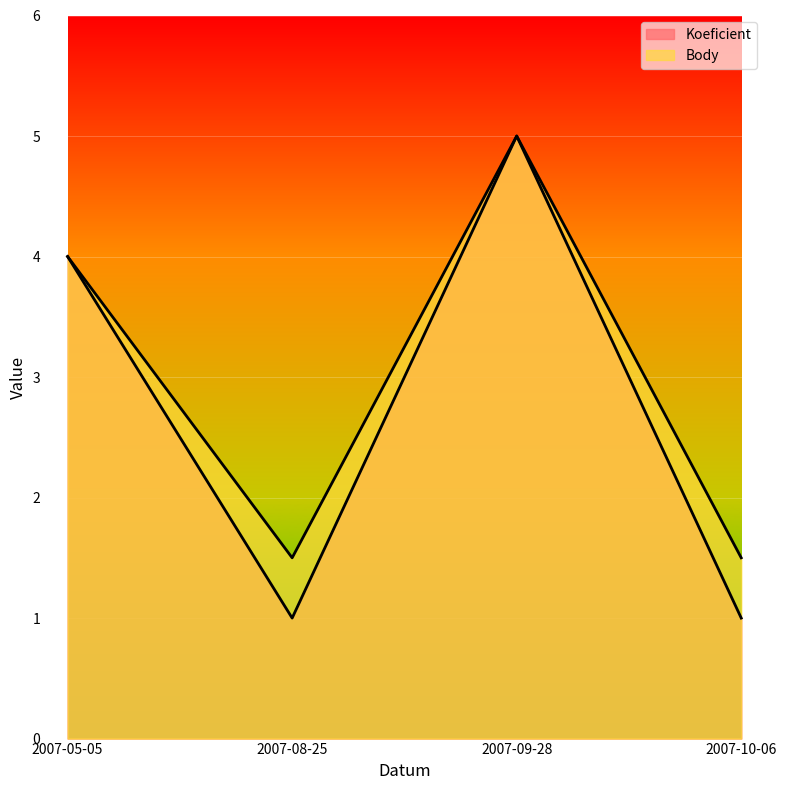

How many lines are shown in the chart?

2